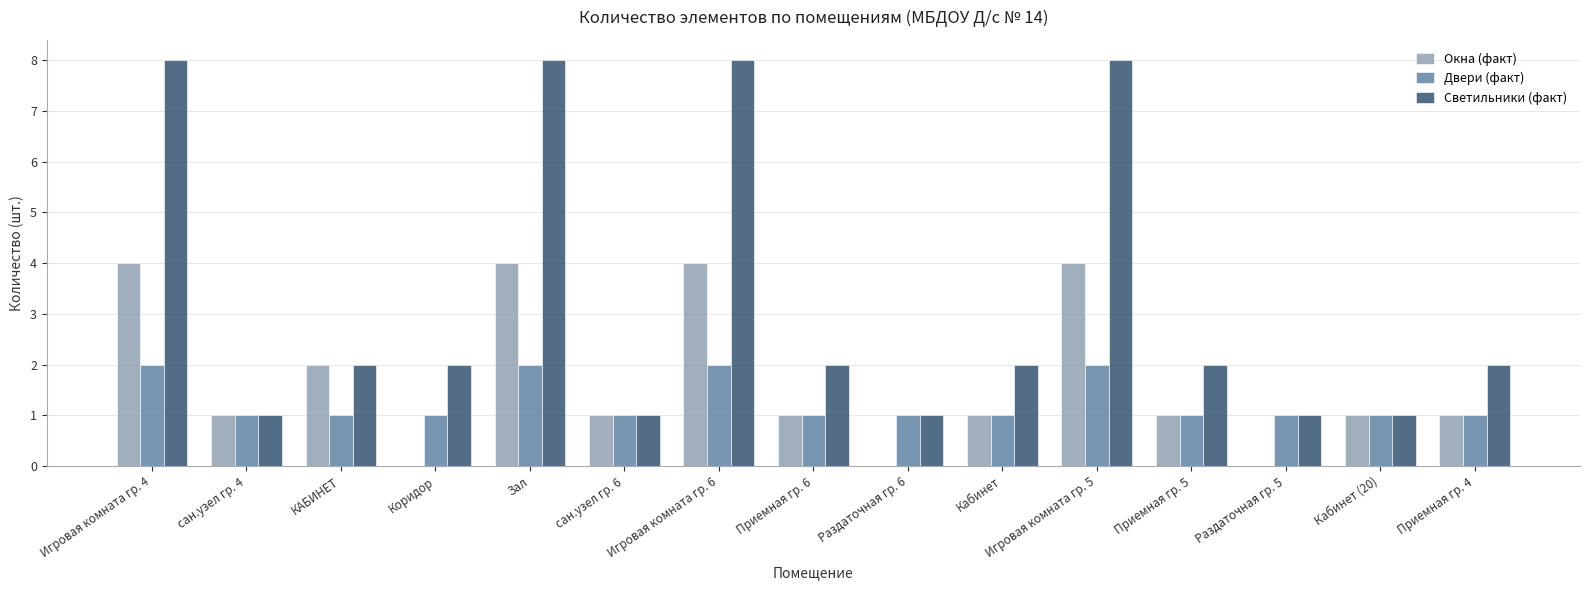

How many distinct data groups are displayed?

3